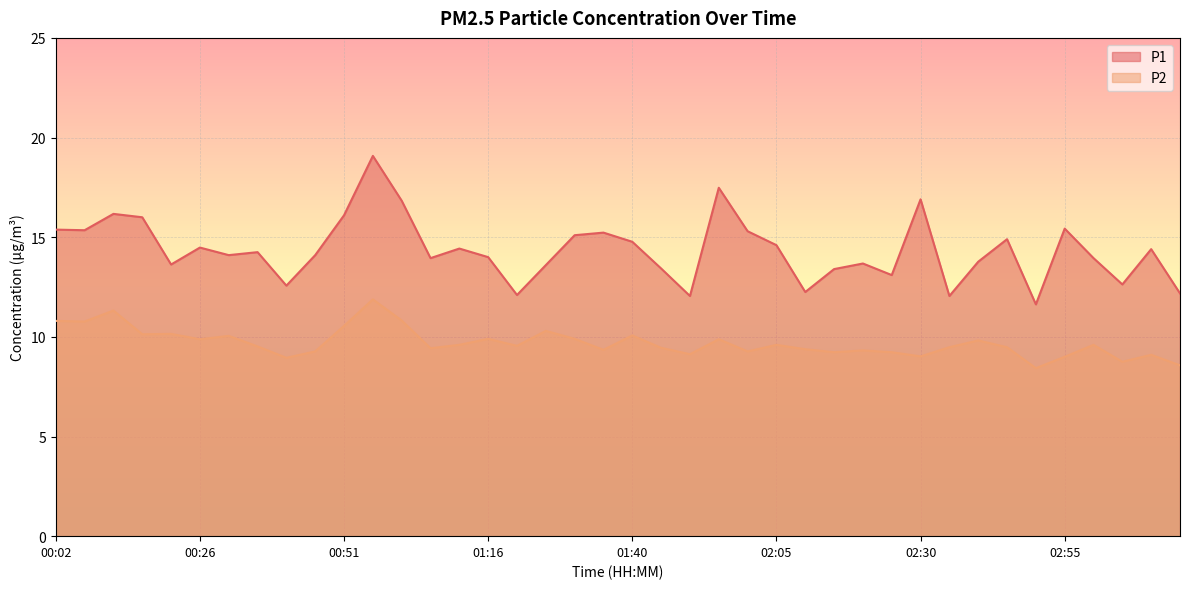

What is the greatest value displayed?

19.1